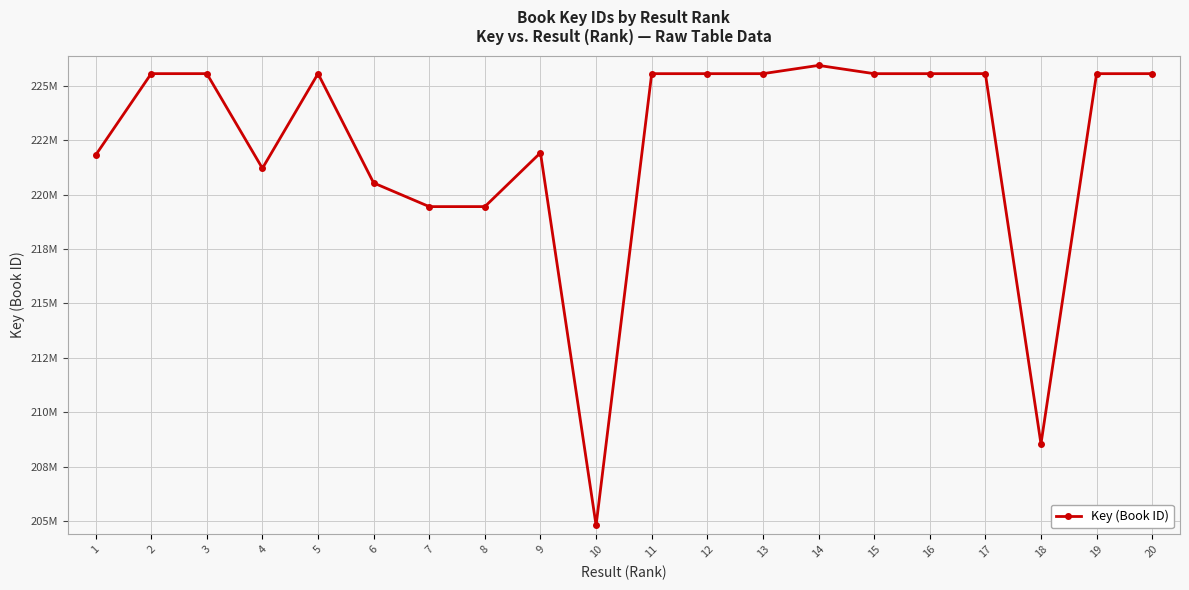

Read the value at 20.

225551865